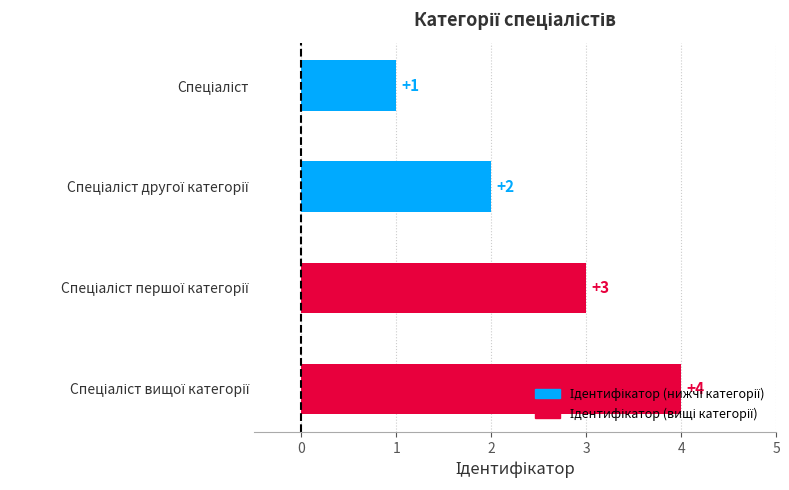

What is the value of the 2nd bar from the top?

2